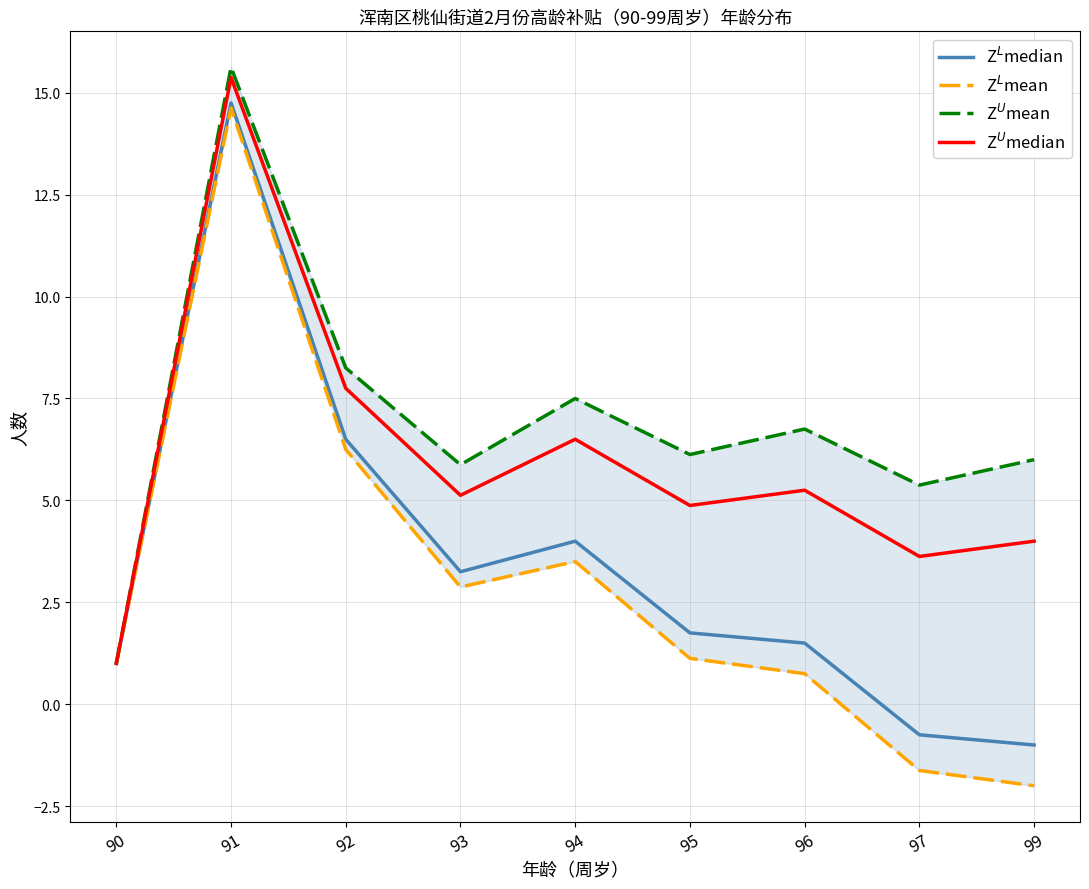

At which category does Z$^L$mean reach its first local peak?

91